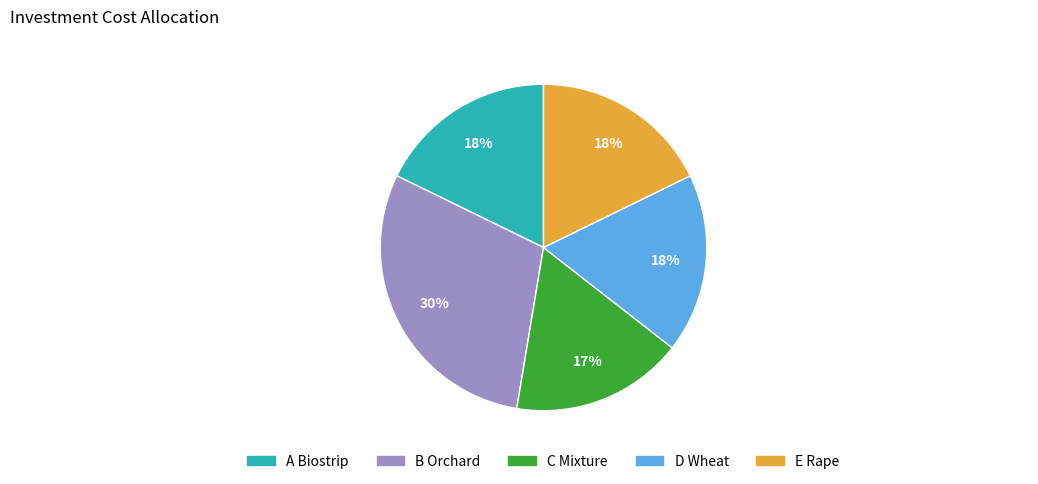

Which category has the biggest portion of the pie?

B Orchard